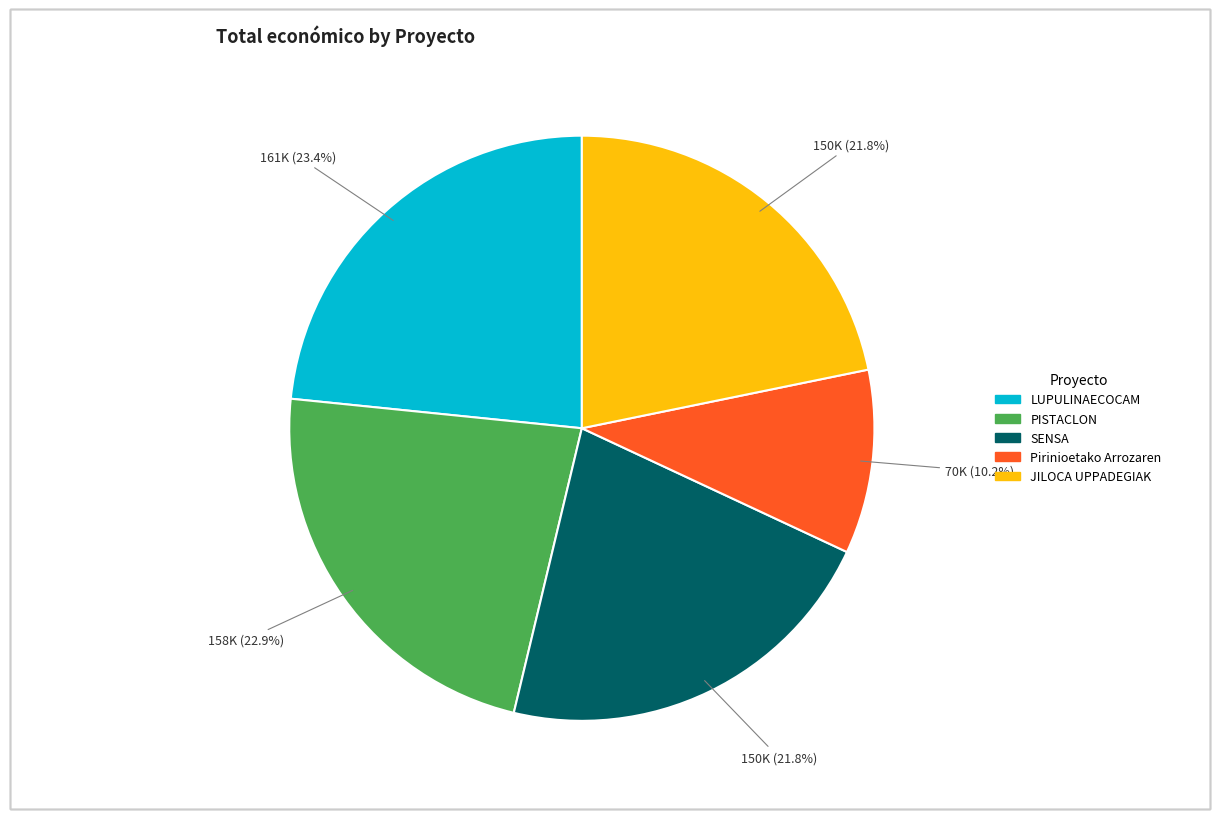

How many slices are in this pie chart?

5